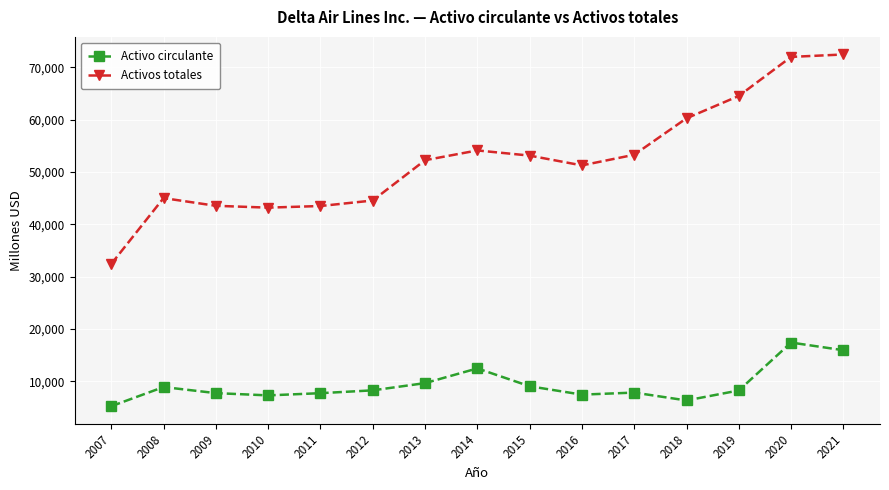

What is the maximum value for Activos totales?

72459